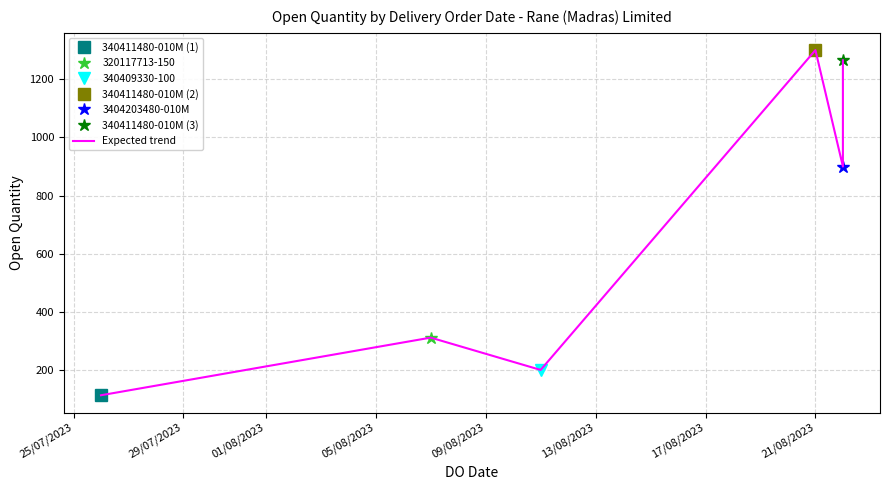

Reading right to left, extract all data points from this chart.

1265	900	1300	201	312	114